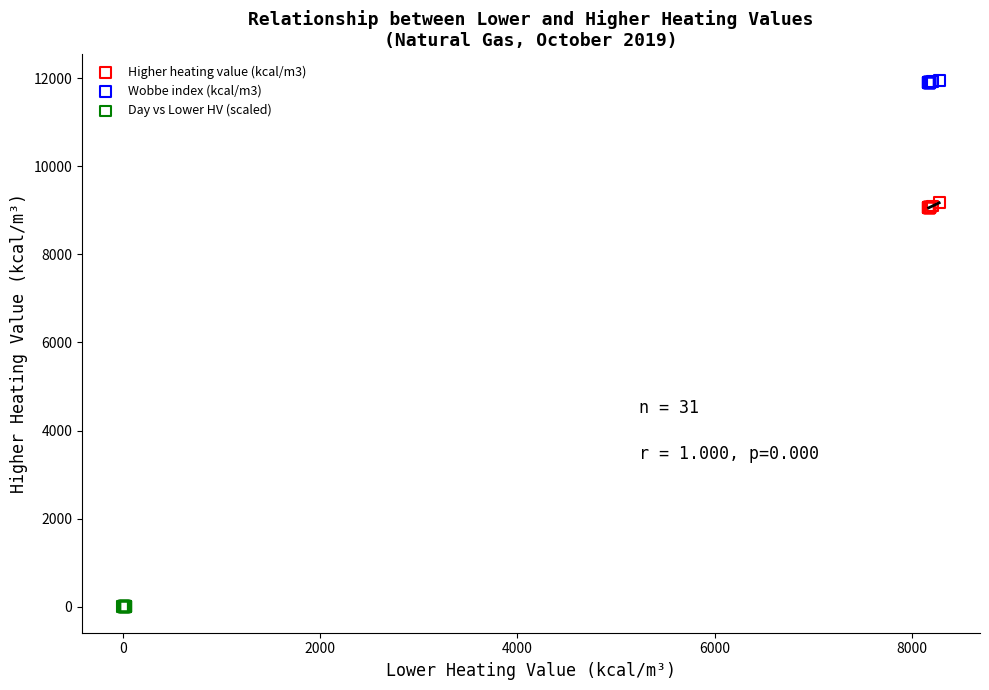

Which series contains the lowest Y value?

Day vs Lower HV (scaled)